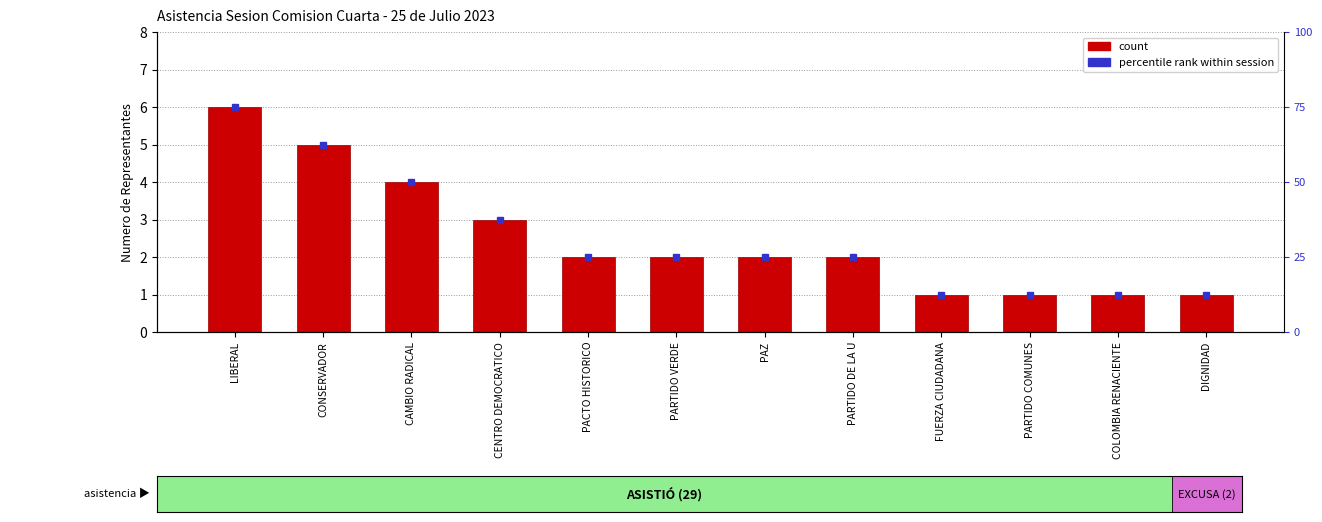

Reading right to left, extract all data points from this chart.

DIGNIDAD=1	COLOMBIA RENACIENTE=1	PARTIDO COMUNES=1	FUERZA CIUDADANA=1	PARTIDO DE LA U=2	PAZ=2	PARTIDO VERDE=2	PACTO HISTORICO=2	CENTRO DEMOCRATICO=3	CAMBIO RADICAL=4	CONSERVADOR=5	LIBERAL=6